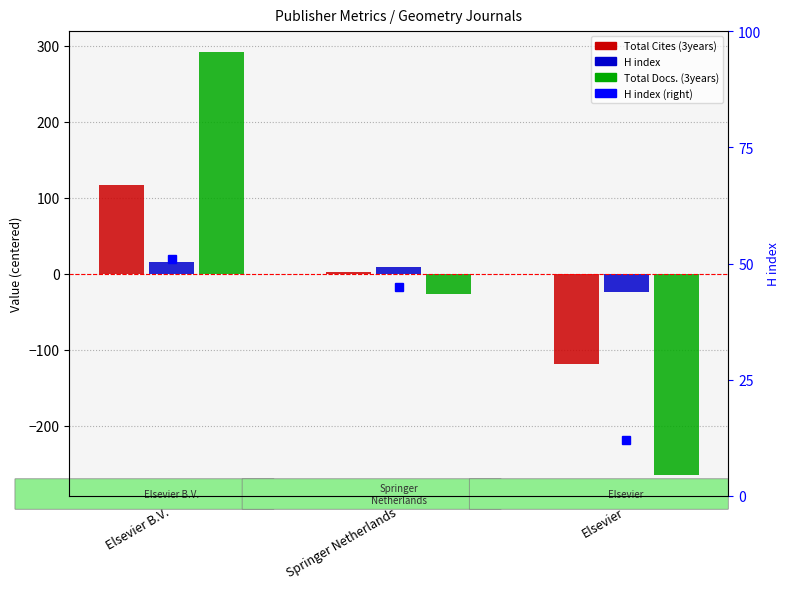

What is the difference between the highest and lowest values at Elsevier B.V.?

276.3